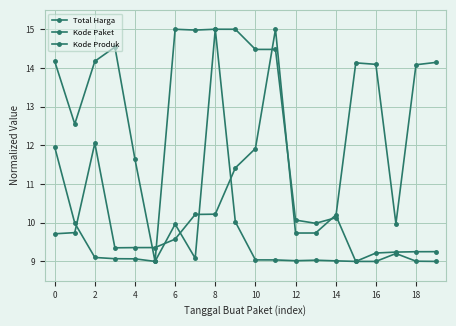

After their last crossing, which series has the higher values: Kode Paket or Kode Produk?

Kode Produk